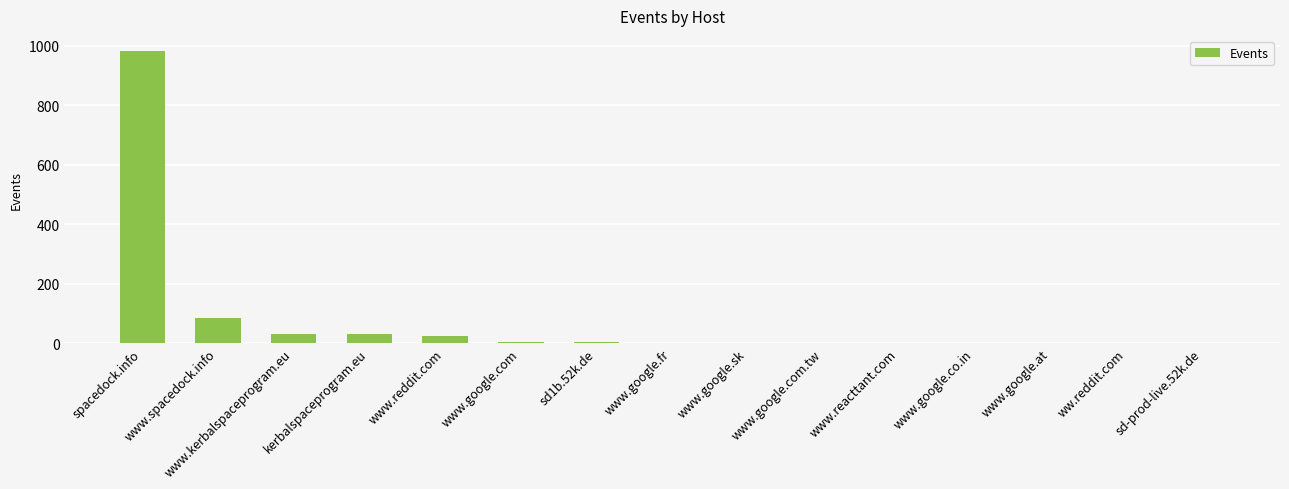

Is it true that the value at spacedock.info is 984?

True